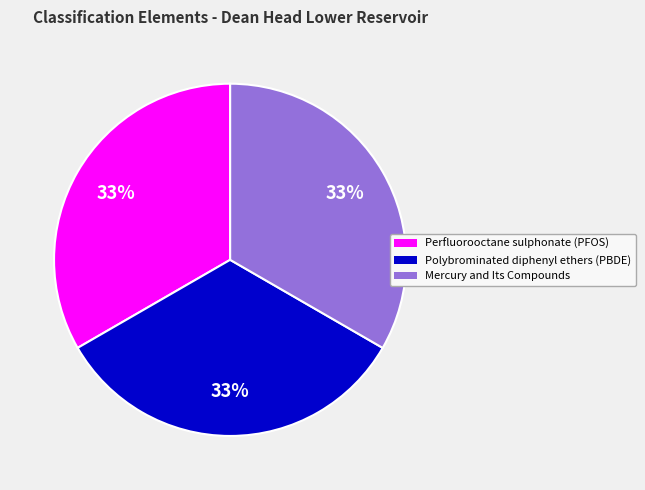

Approximately how many times larger is the value at Mercury and Its Compounds compared to Polybrominated diphenyl ethers (PBDE)?

1.0